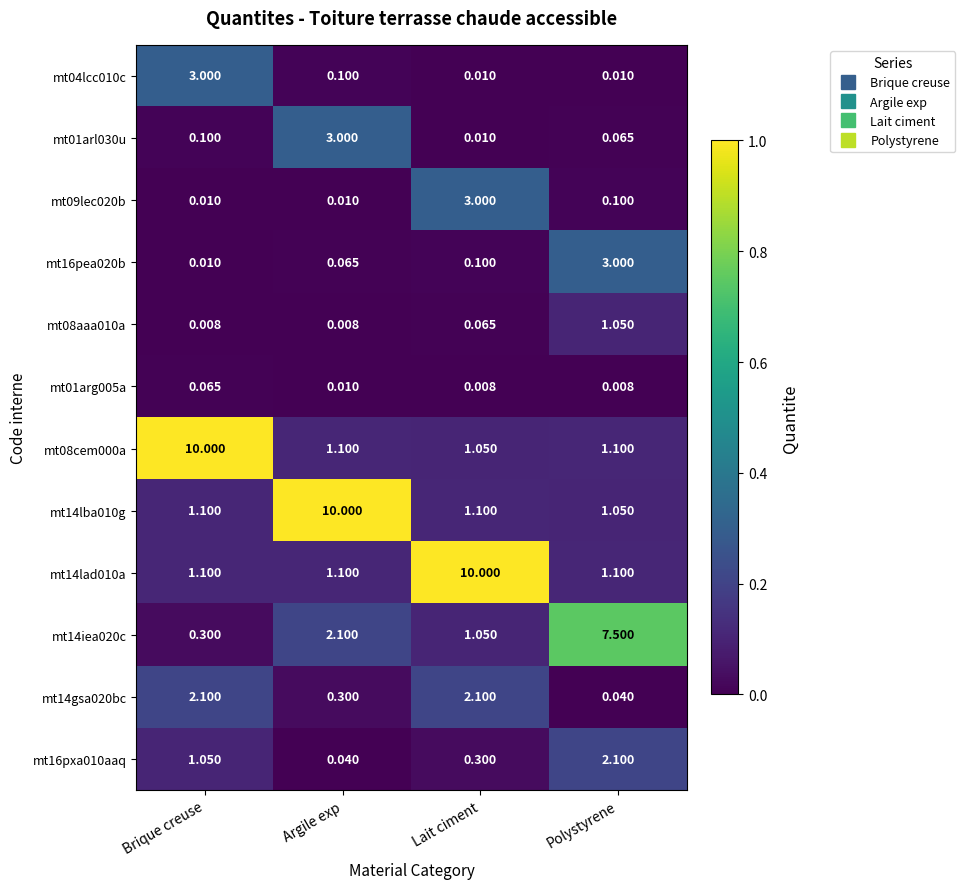

At which label does mt14gsa020bc first exceed 2?

Brique creuse